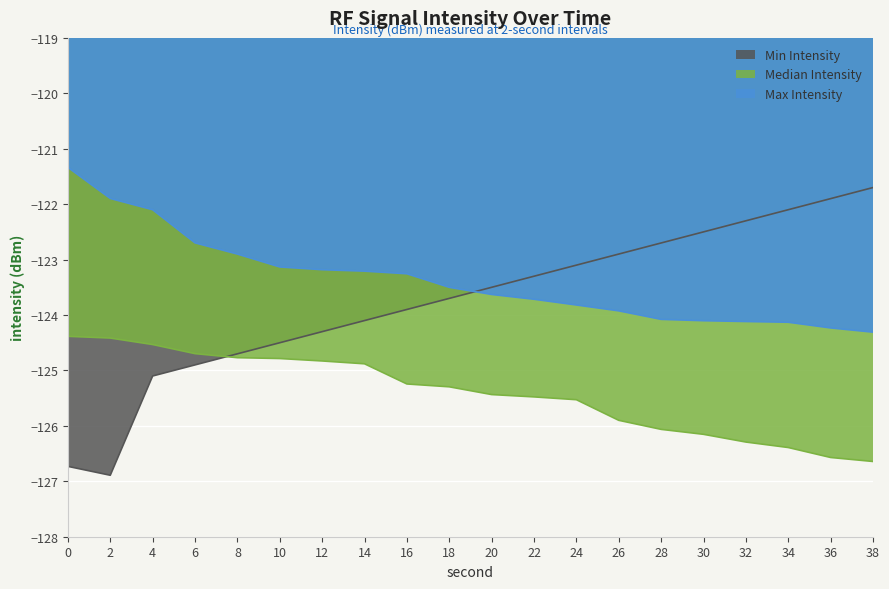

Which series has the largest total across all categories?

Max Intensity